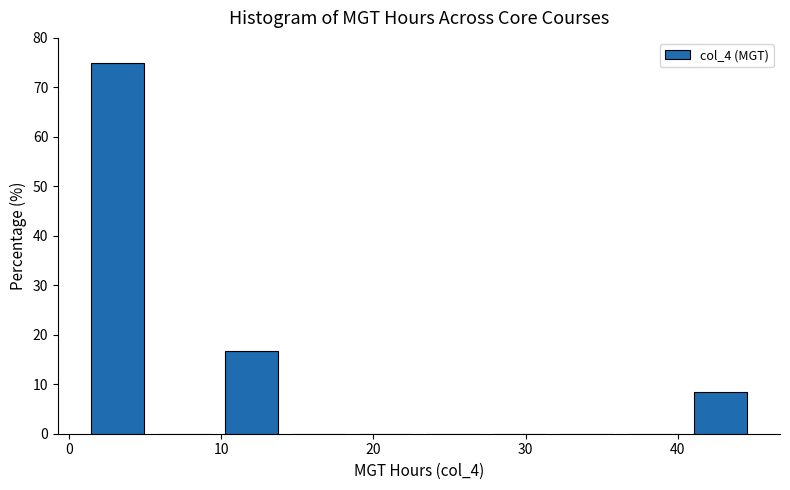

Reading left to right, transcribe this chart: for each bar, give the range it covers on the x-axis and its height. Neither the bar edges nor the heights are printed on the chart, so give them approximately, as read against the axes.

1.0 to 5.4: 75
5.4 to 9.8: 0
9.8 to 14.2: 17
14.2 to 18.6: 0
18.6 to 23.0: 0
23.0 to 27.4: 0
27.4 to 31.8: 0
31.8 to 36.2: 0
36.2 to 40.6: 0
40.6 to 45.0: 8